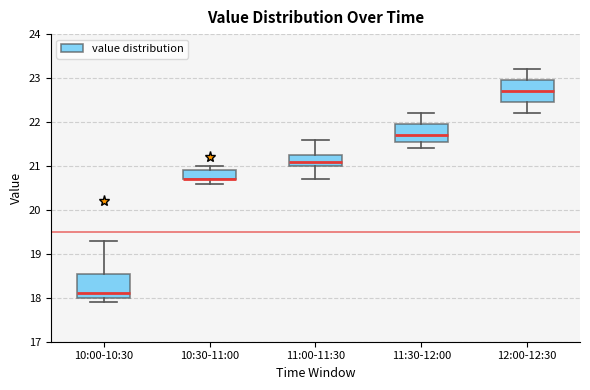

Reading left to right, read every box against the y-axis: the position of its median line, the range the box covers, and the ends of its whiskers. The values are not printed on the chart, so give them approximately, as read against the axis.

10:00-10:30: median 18.1, box 18.0 to 18.6, whiskers 17.9 to 19.3
10:30-11:00: median 20.7 (drawn on the box's lower edge), box 20.7 to 20.9, whiskers 20.6 to 21.0
11:00-11:30: median 21.1, box 21.0 to 21.3, whiskers 20.7 to 21.6
11:30-12:00: median 21.7, box 21.6 to 22.0, whiskers 21.4 to 22.2
12:00-12:30: median 22.7, box 22.5 to 23.0, whiskers 22.2 to 23.2